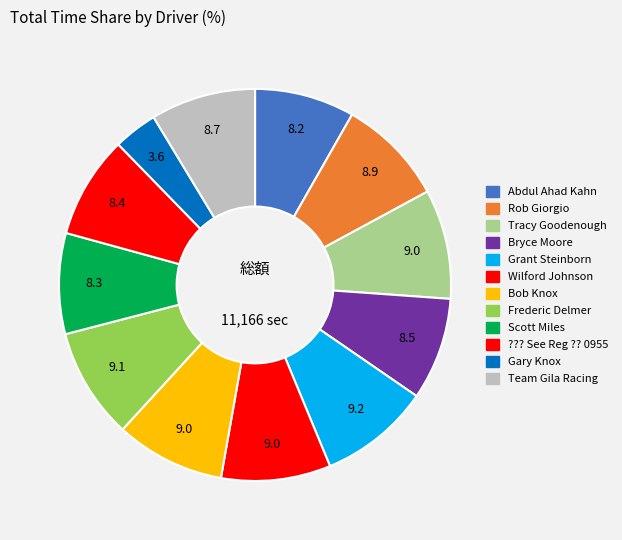

To the nearest percent, what portion does Bob Knox represent?

9%